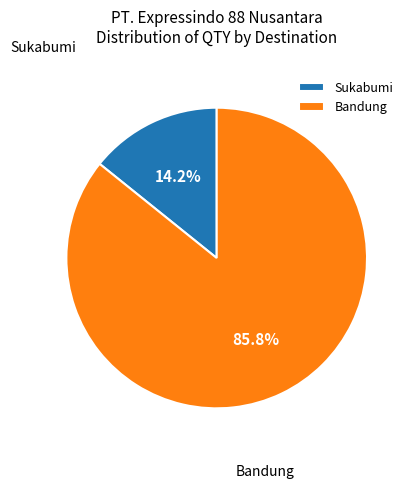

What portion of the pie excludes Sukabumi?

85.8%